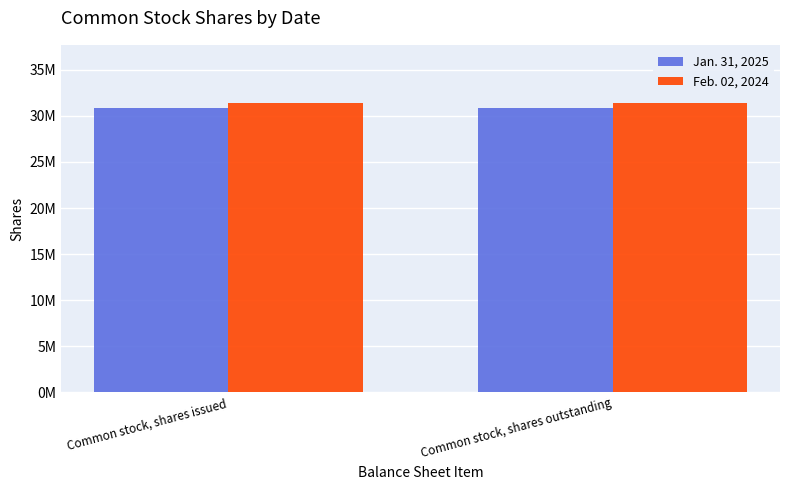

What is the minimum value for Feb. 02, 2024?

31433000